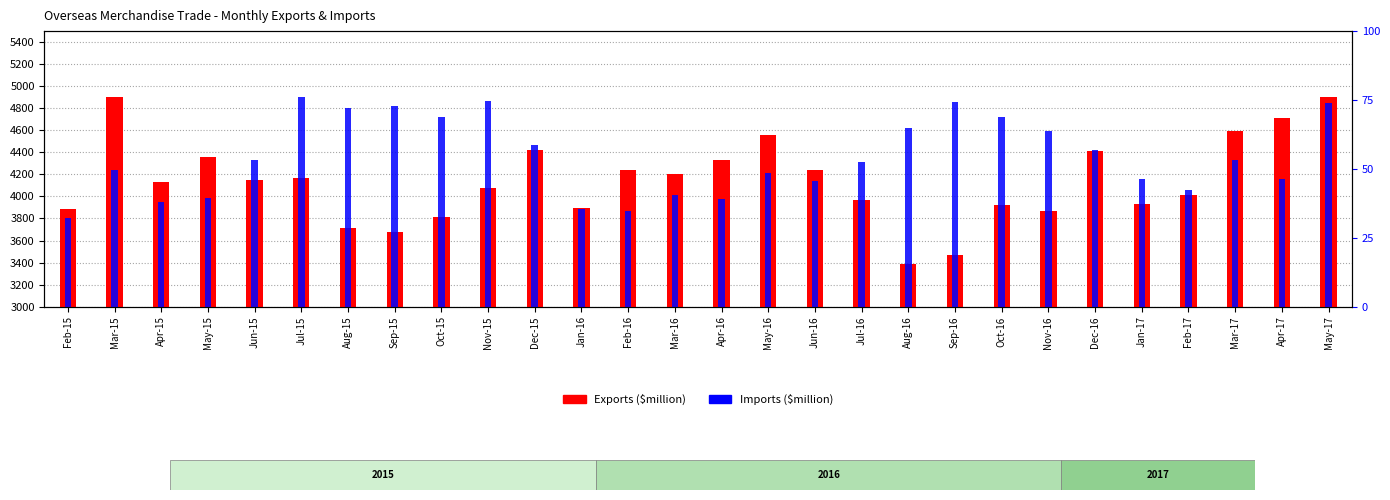

What position from the left is Jun-16?

17